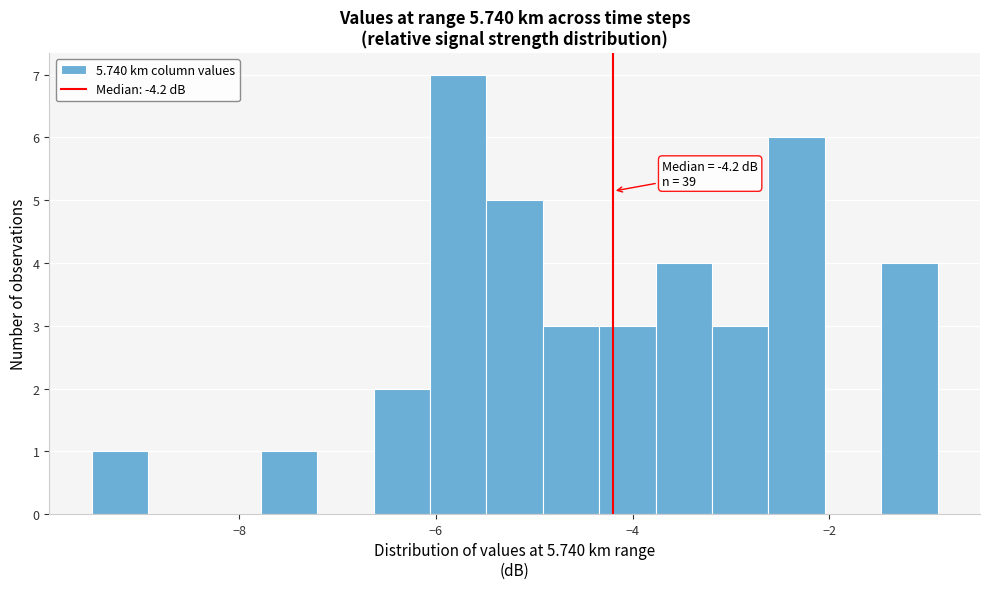

Read against the x-axis, roughly where is the centre of the tallest bar?

-5.8